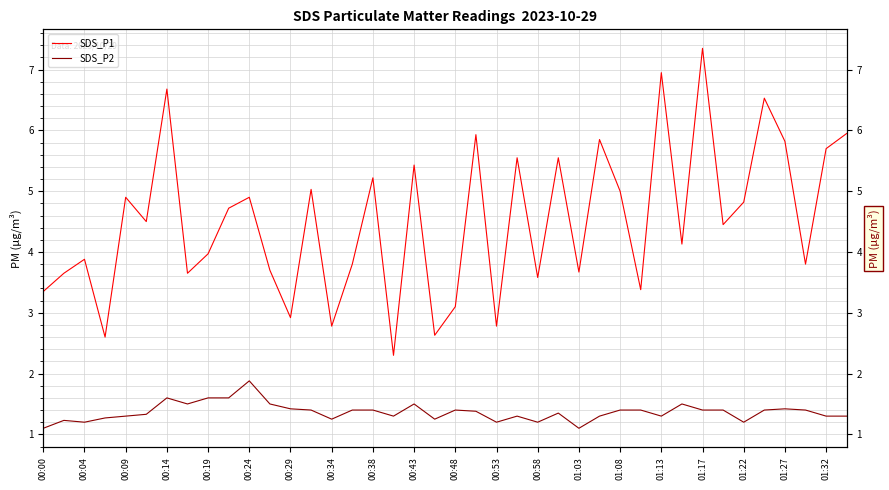

True or false: SDS_P2 and SDS_P1 cross at least once.

False